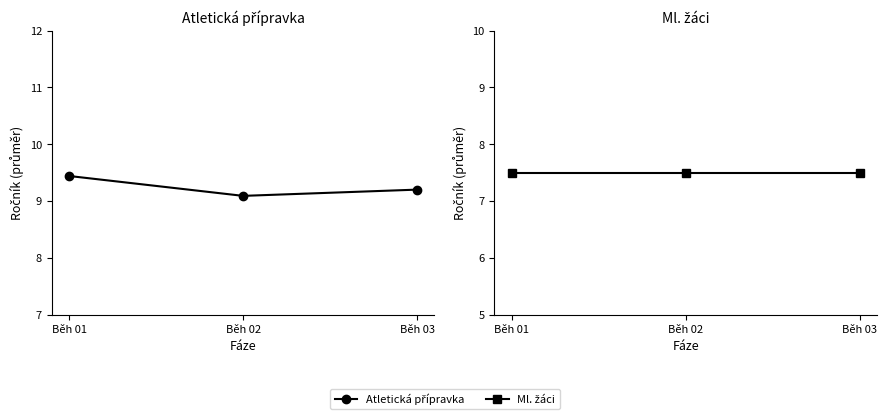

Which series has the largest total across all categories?

Atletická přípravka